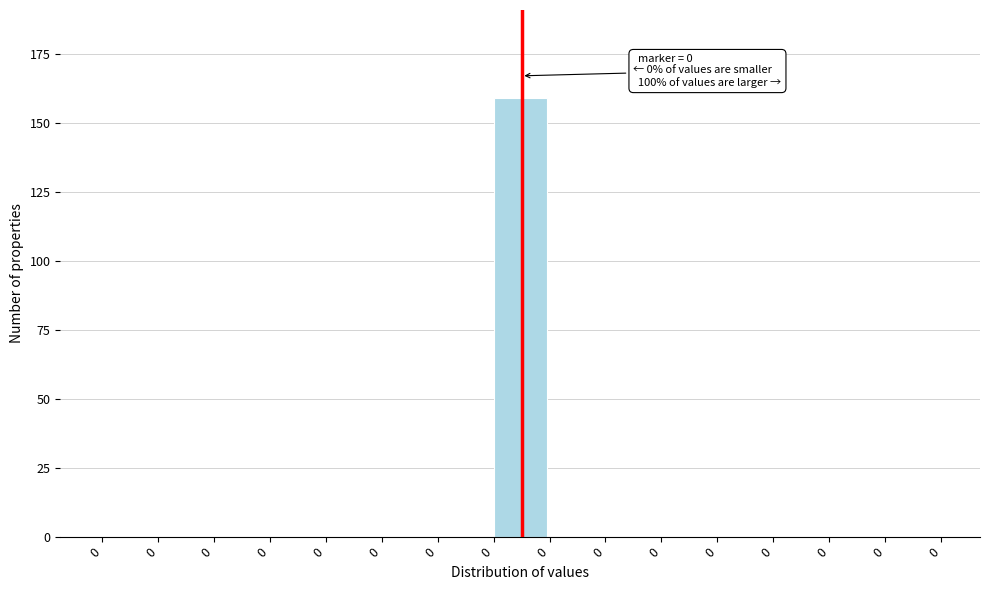

How many distinct data groups are displayed?

1